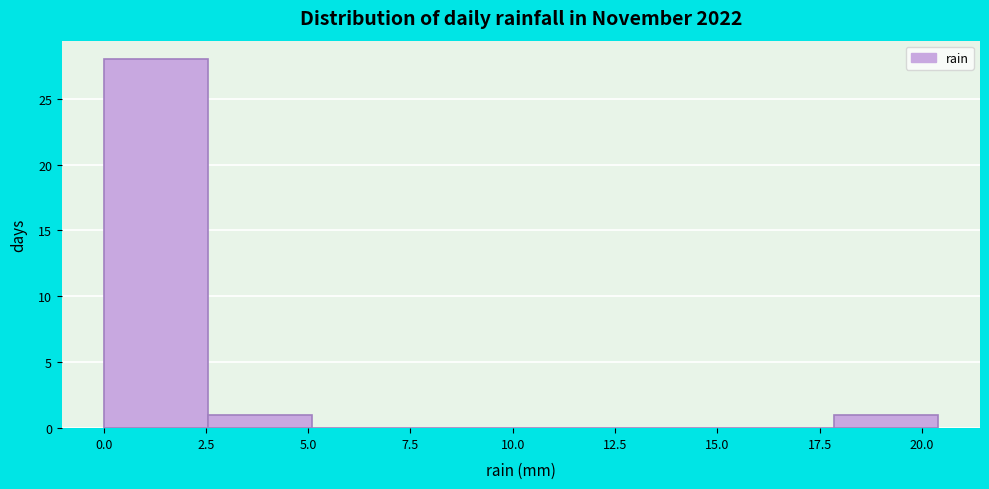

Over which range of the x-axis is the bar tallest?

0.00 to 2.55